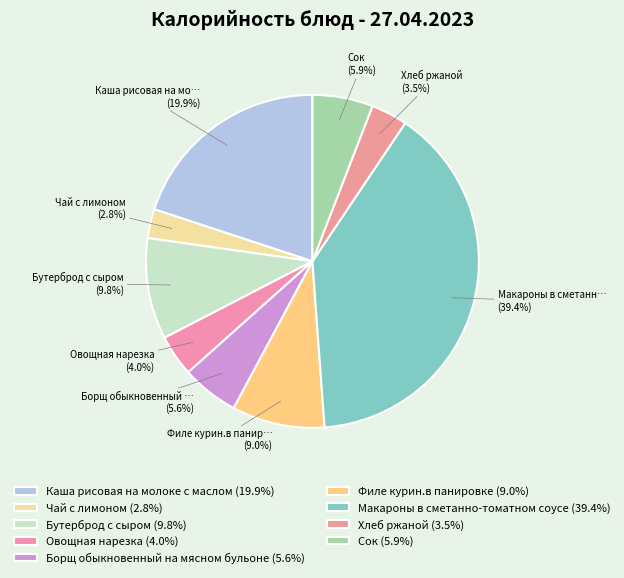

Which category has the biggest portion of the pie?

Макароны в сметанно-томатном соусе